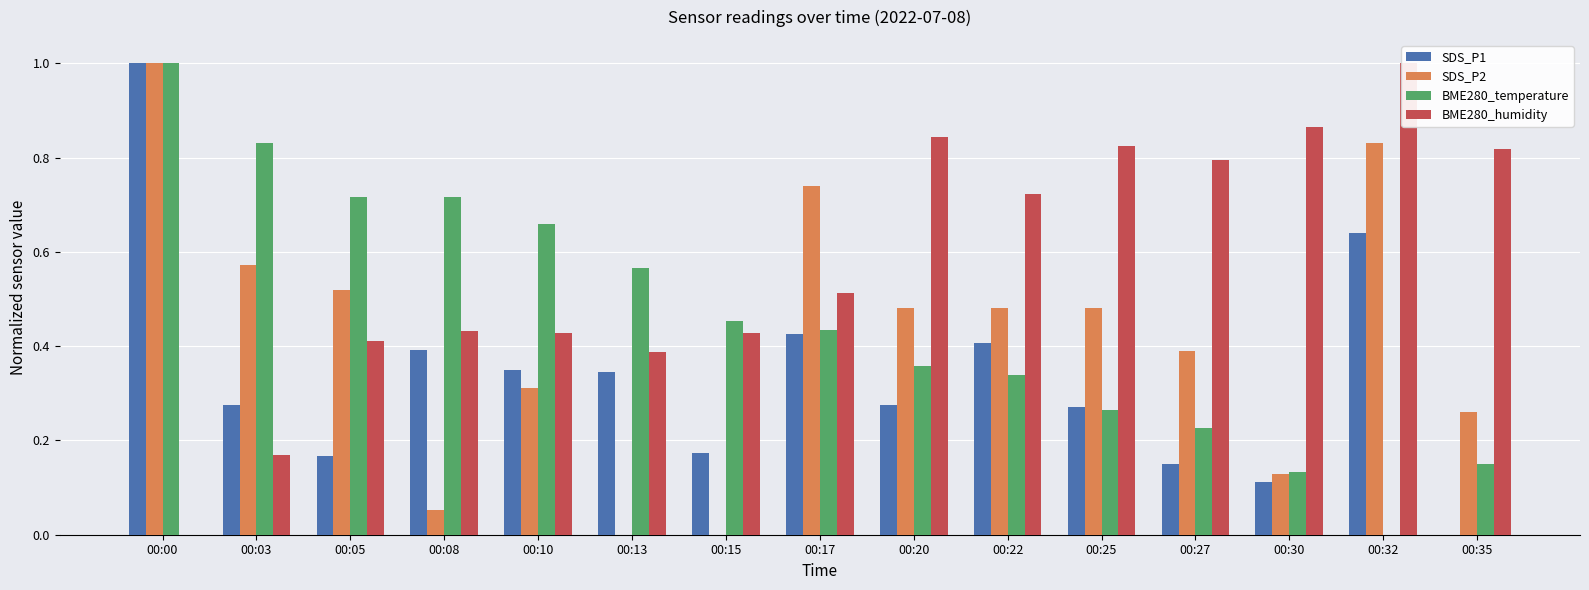

The SDS_P1 series shows 0.1 at 00:10. True or false?

False